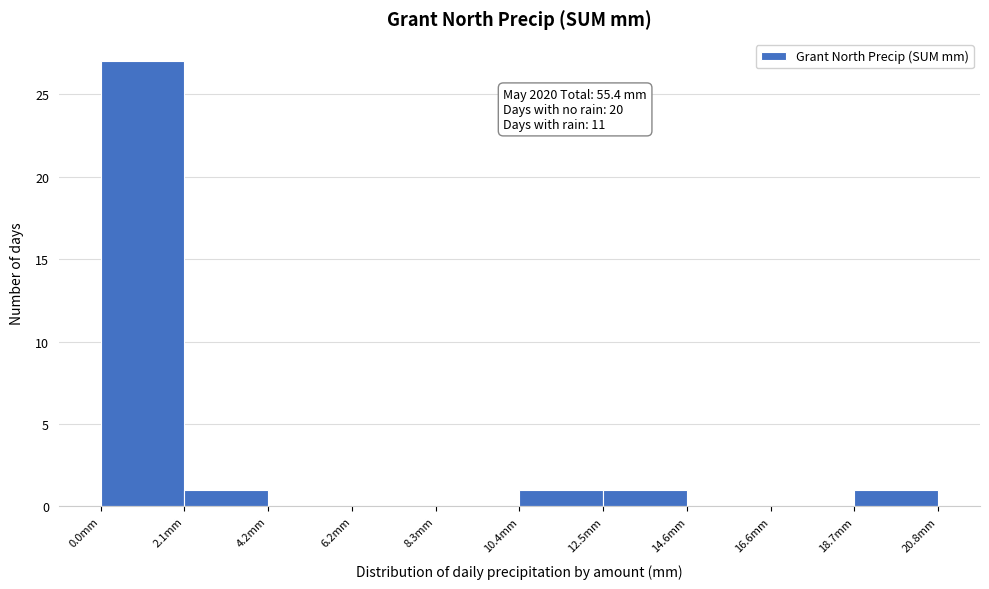

Which range on the x-axis has the tallest bar?

0.0 to 2.0